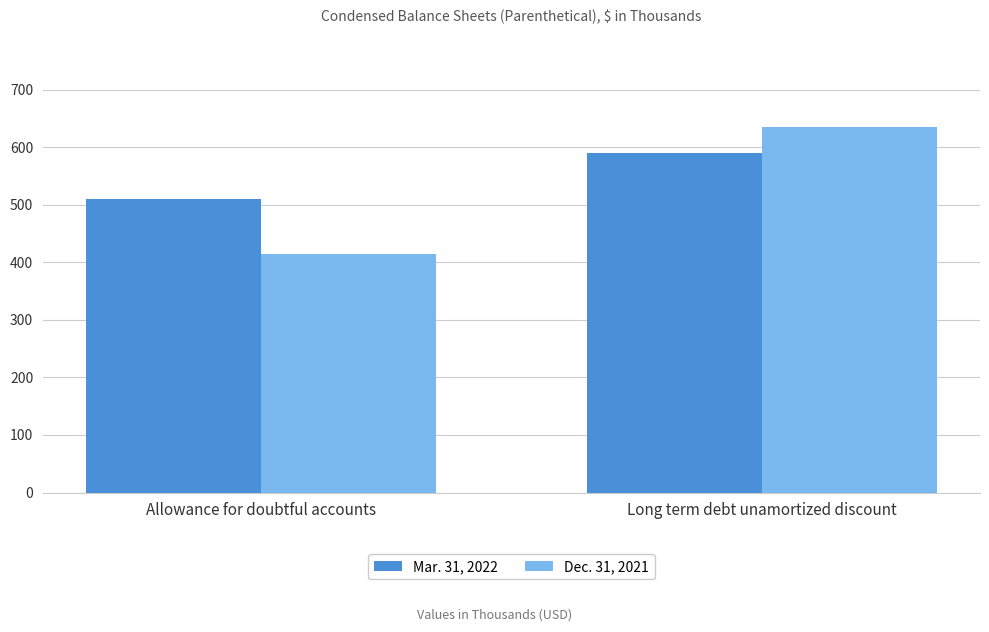

Are the bars horizontal?

No